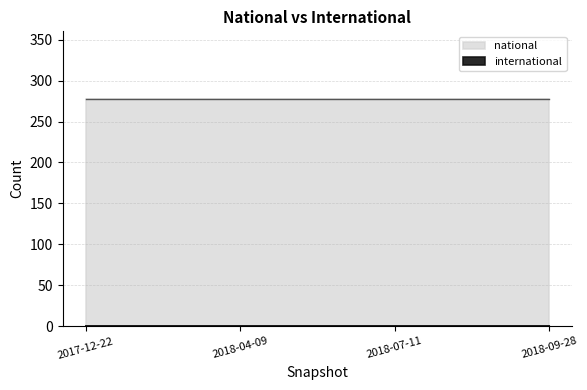

True or false: national has a value of 414 at 2018-09-28.

False